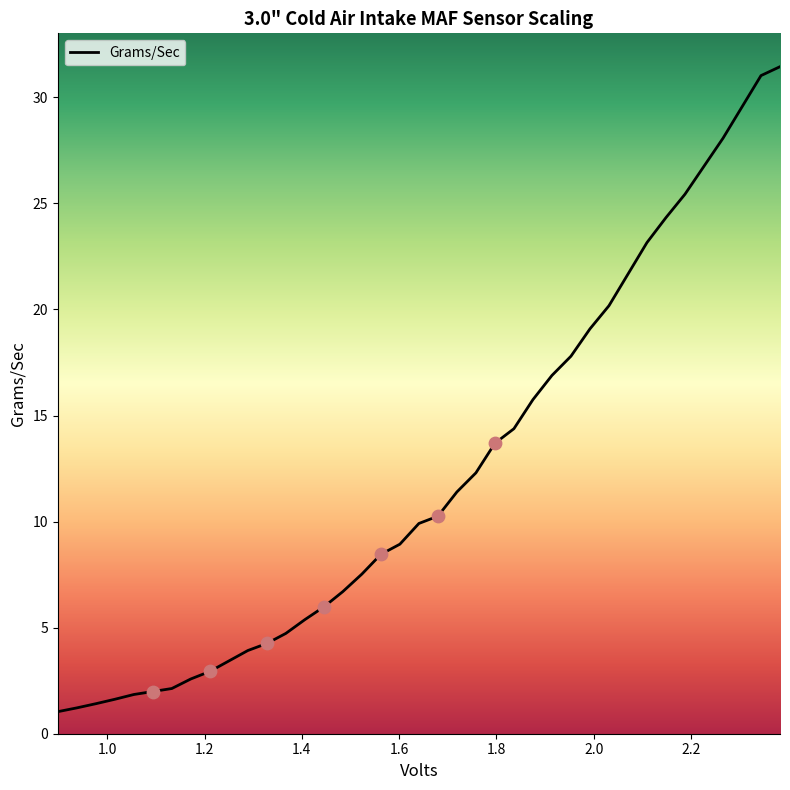

What is the difference between the maximum and minimum values?

30.4